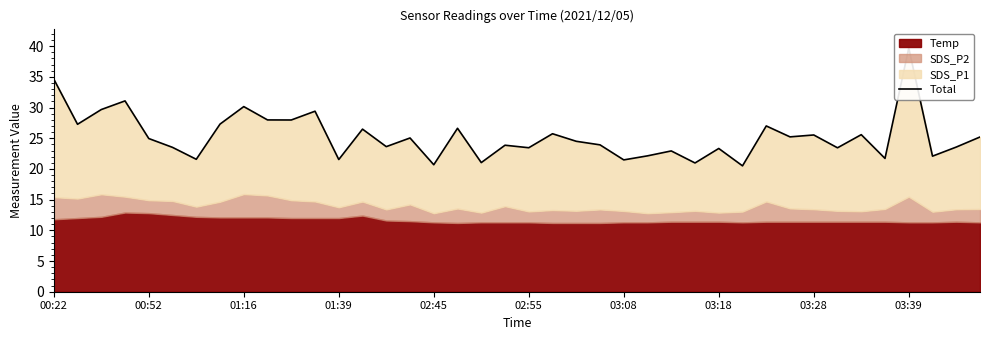

Approximately how many times larger is the value at 03:39 compared to 01:39?

0.9